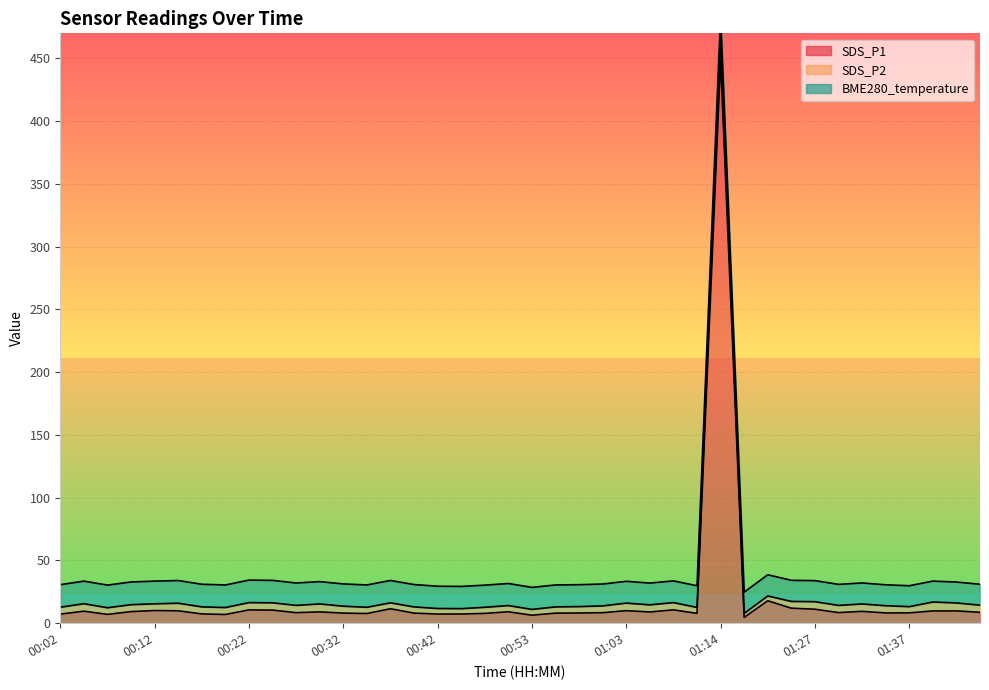

How many interior local peaks does the SDS_P2 series have?

13